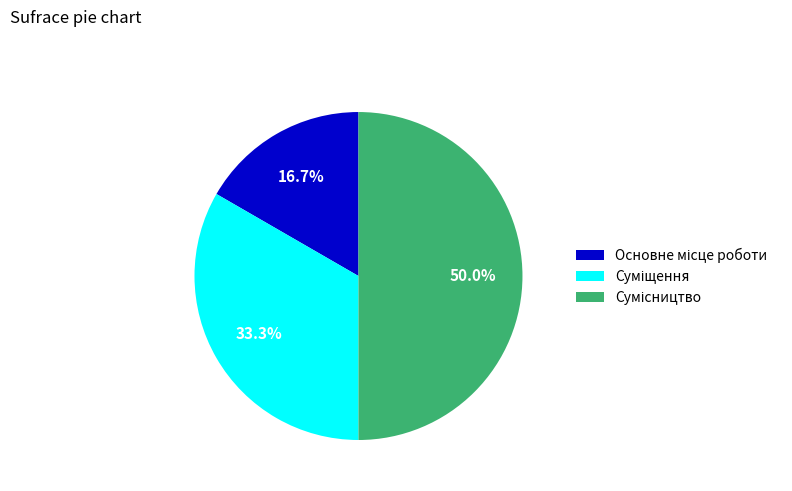

Does Основне місце роботи account for over 50% of the chart?

No